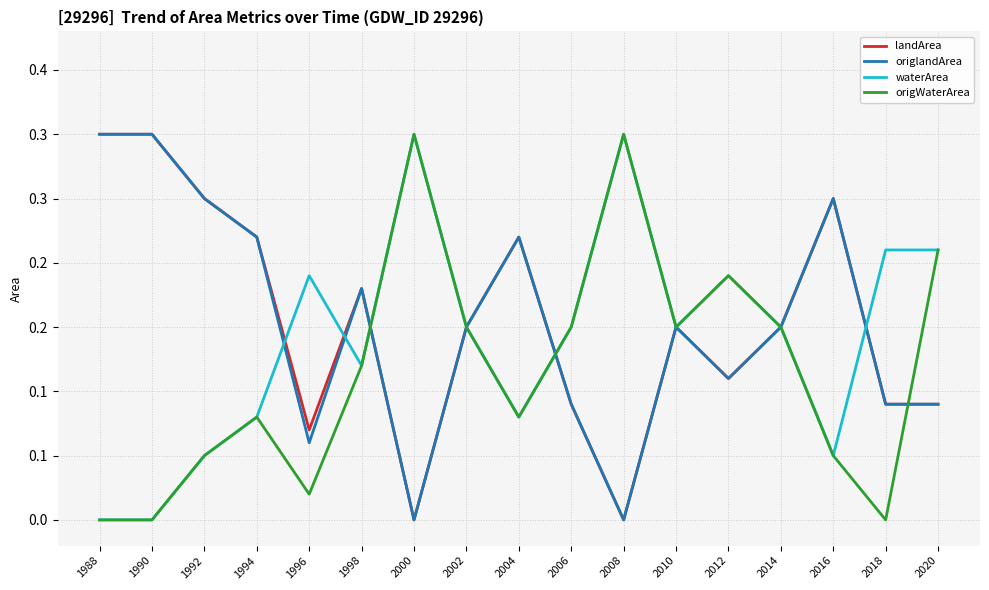

Is this an area chart (filled region under the line)?

No